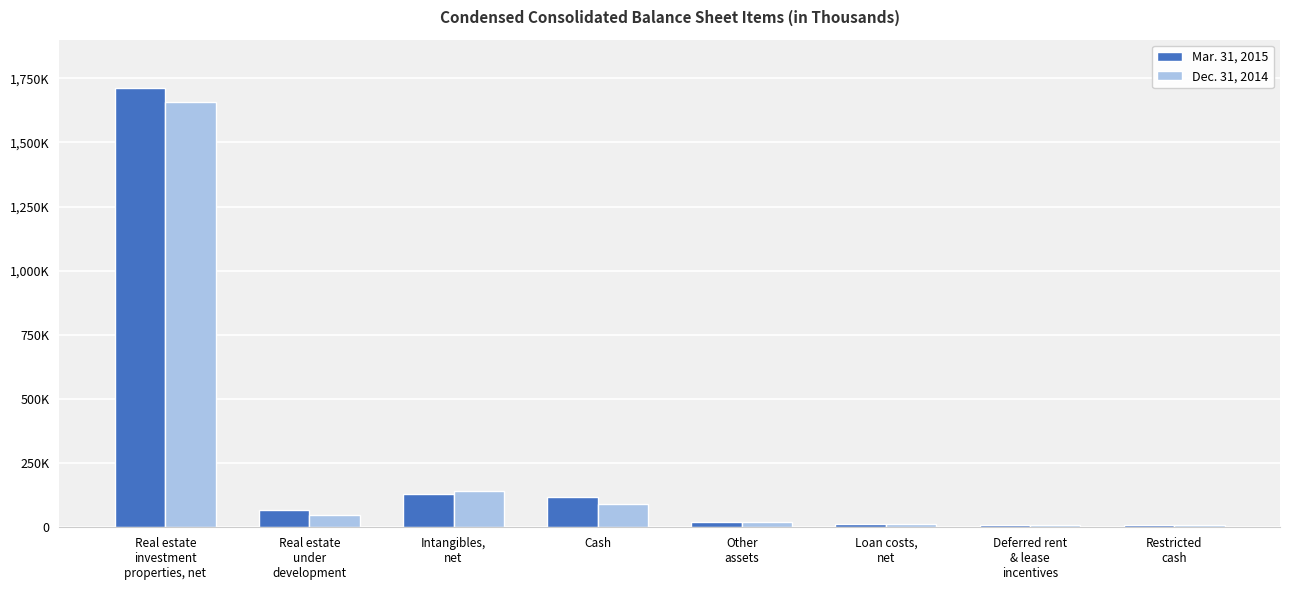

What is the maximum value shown in the chart?

1712979